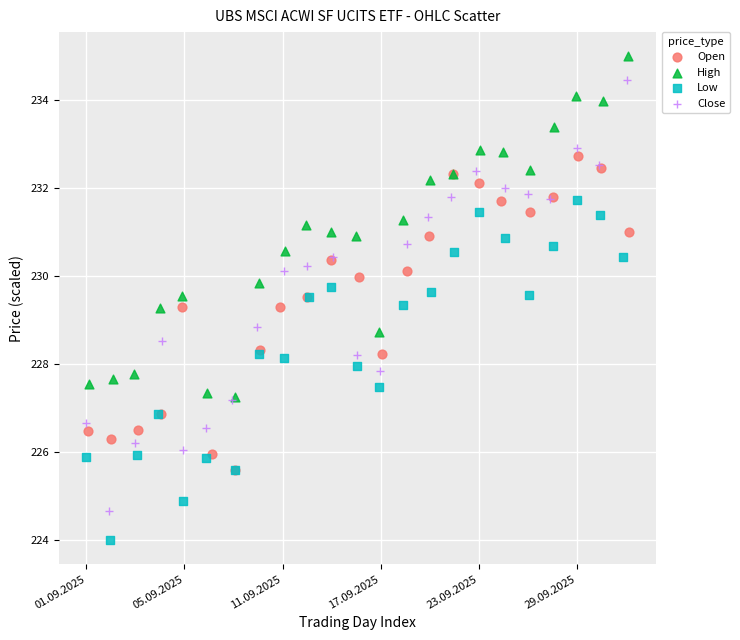

Which series reaches the maximum Y coordinate?

High